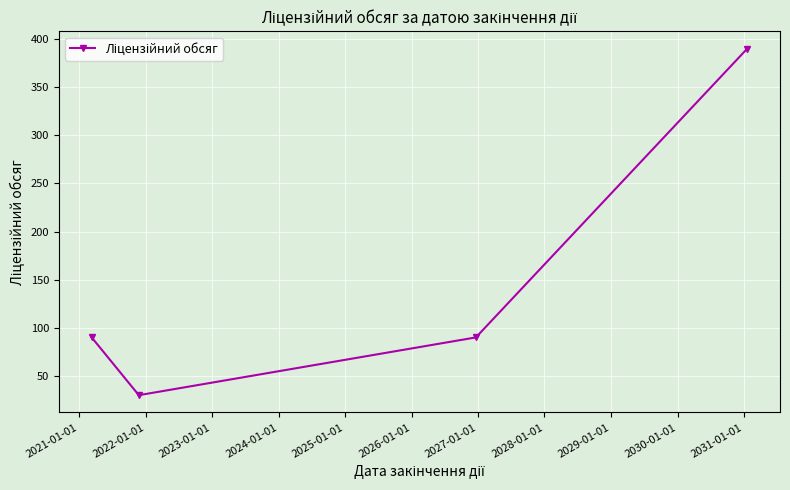

What is the value of the 2nd point from the left?

30